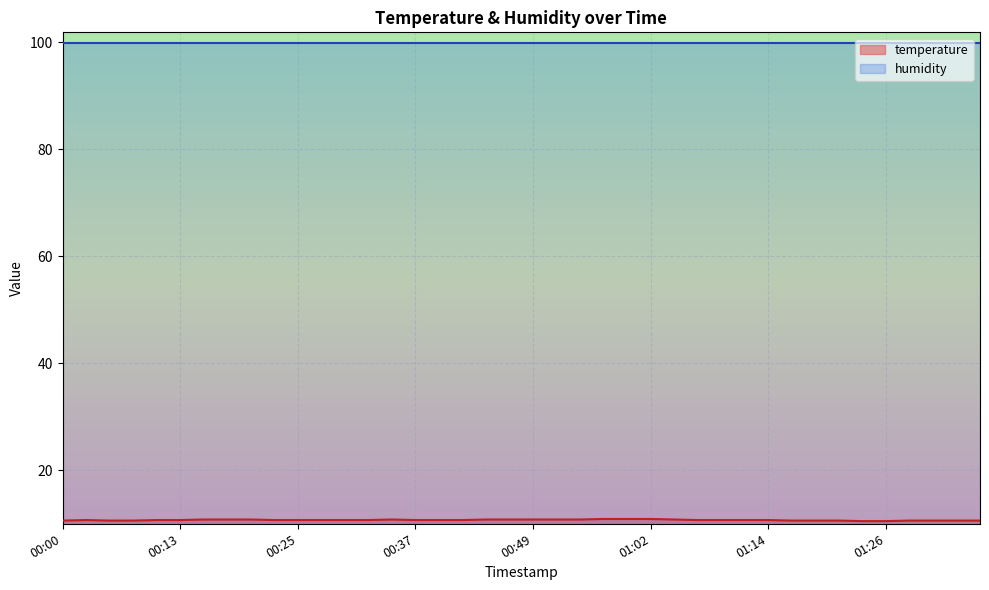

Which has a higher value, 00:40 or 01:09?

00:40